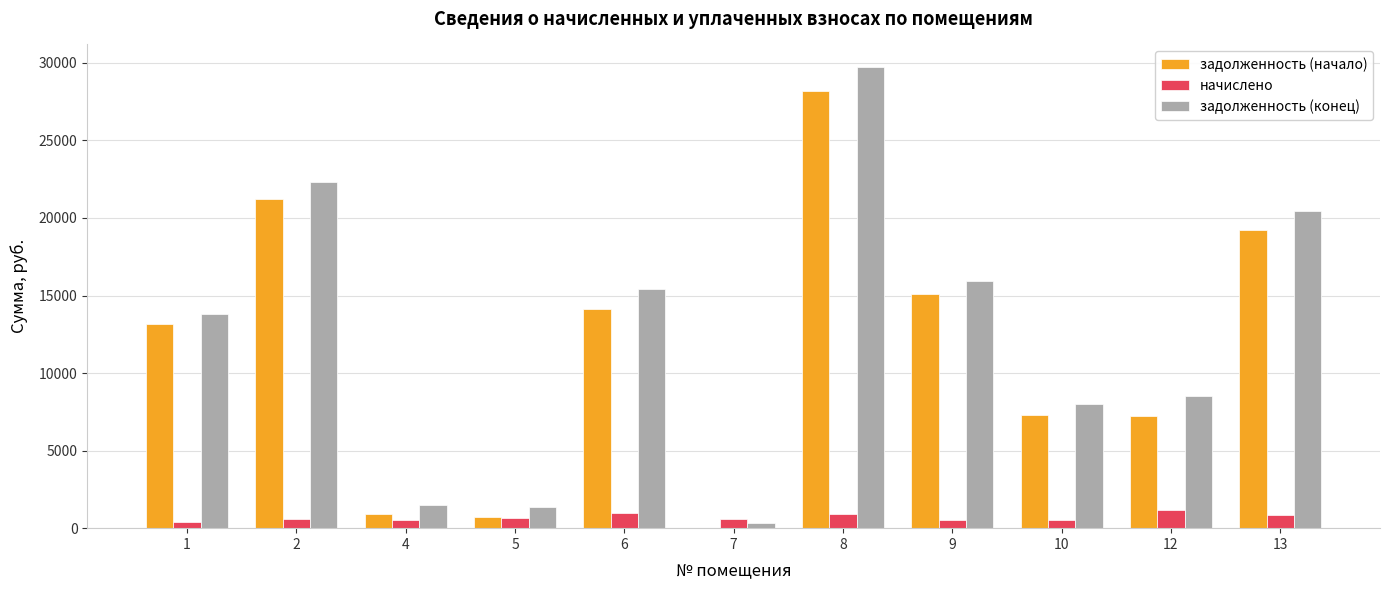

What is the total value across all series at 8?

58828.6